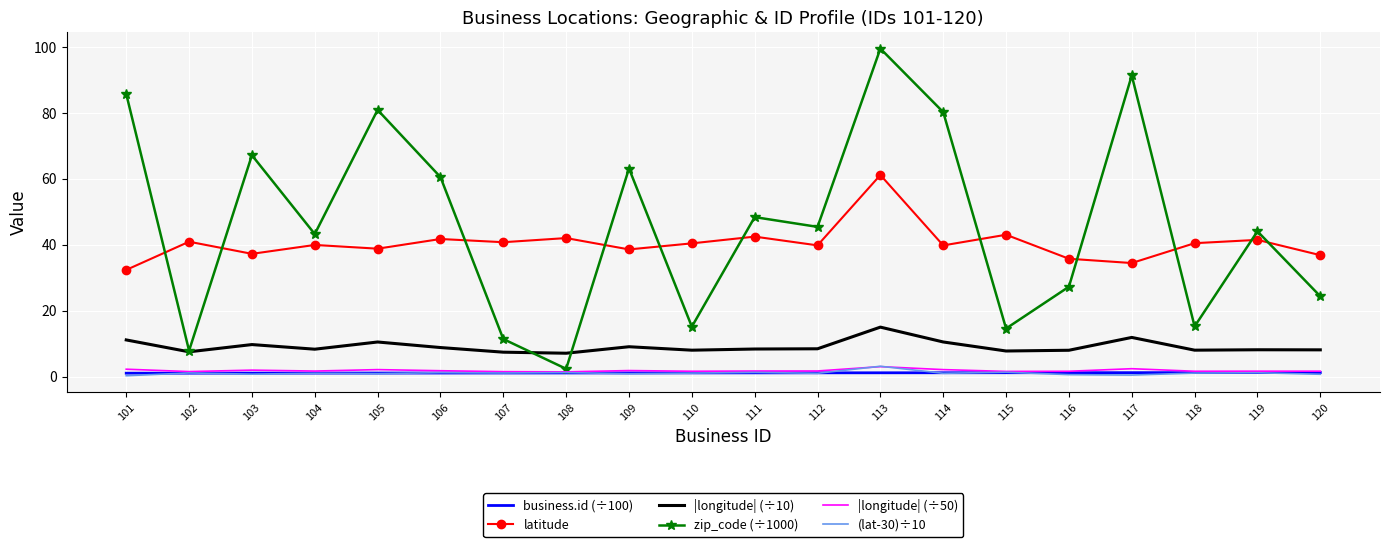

True or false: |longitude| (÷10) and |longitude| (÷50) intersect in this chart.

False